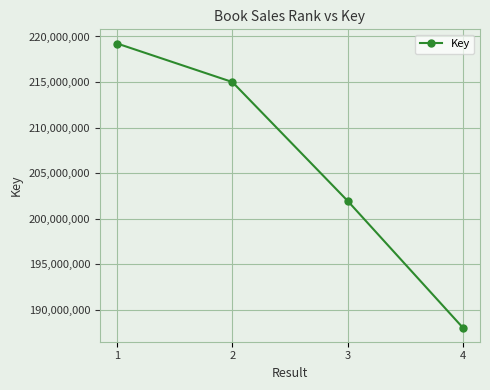

Approximately how many times larger is the value at 2 compared to 1?

1.0